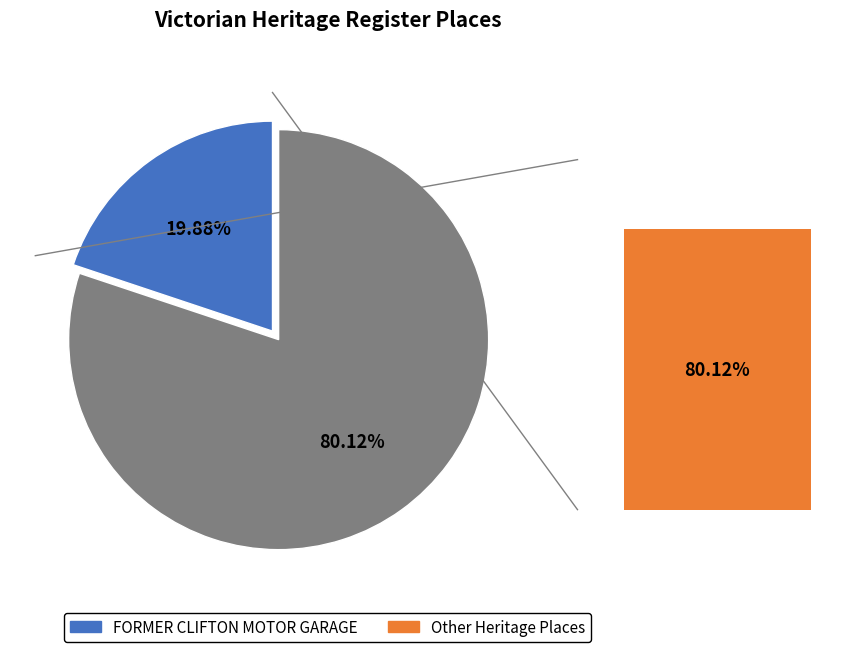

Is FORMER MELFORD MOTORS the majority of the pie?

No